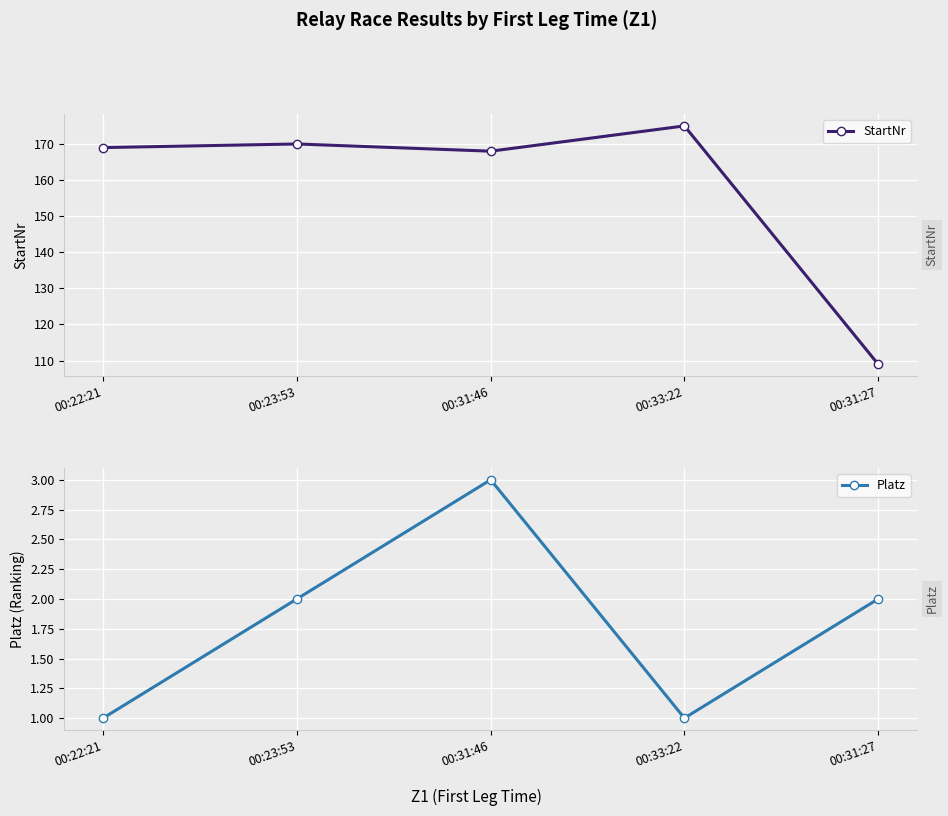

What is the difference between the maximum and minimum values in the Platz series?

2